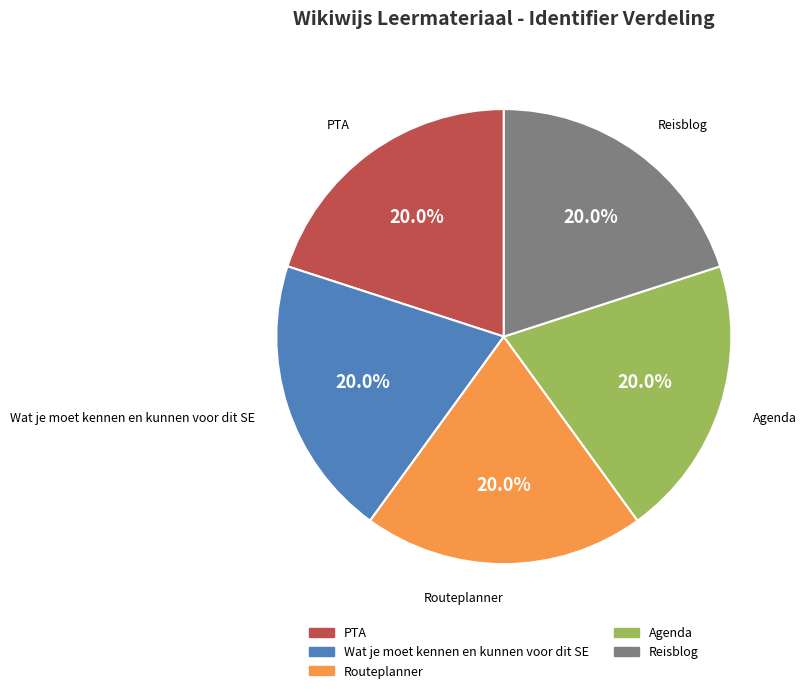

Approximately how many times larger is the value at Agenda compared to Reisblog?

1.0